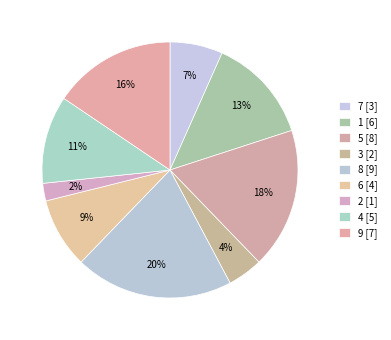

Is there a majority slice in this chart?

No